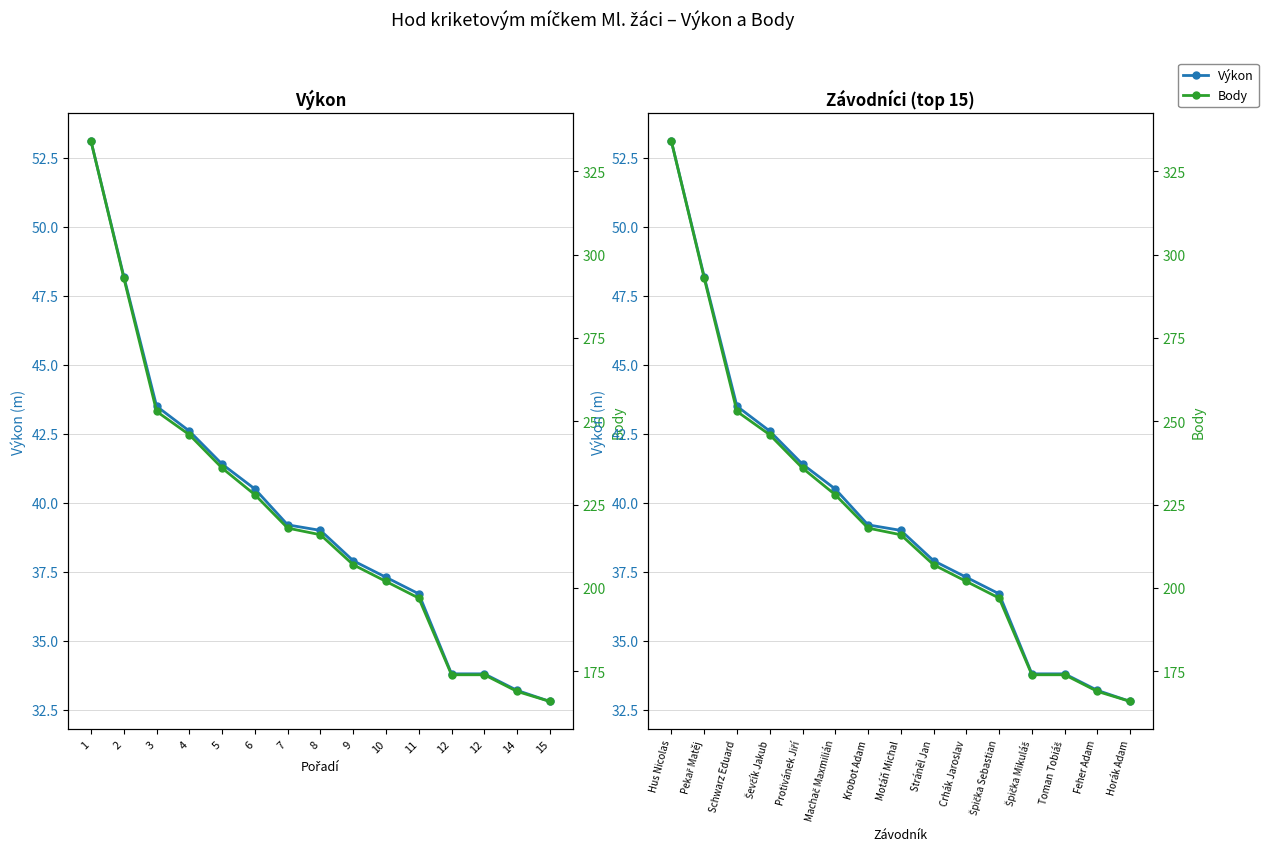

What are all the series names shown in the legend?

Výkon, Body